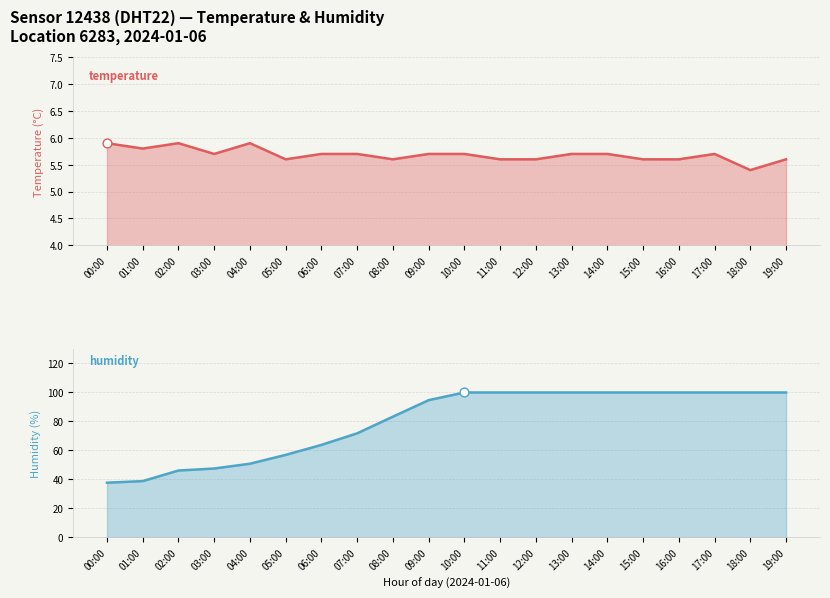

What is the total value across all series at 14:00?

105.6